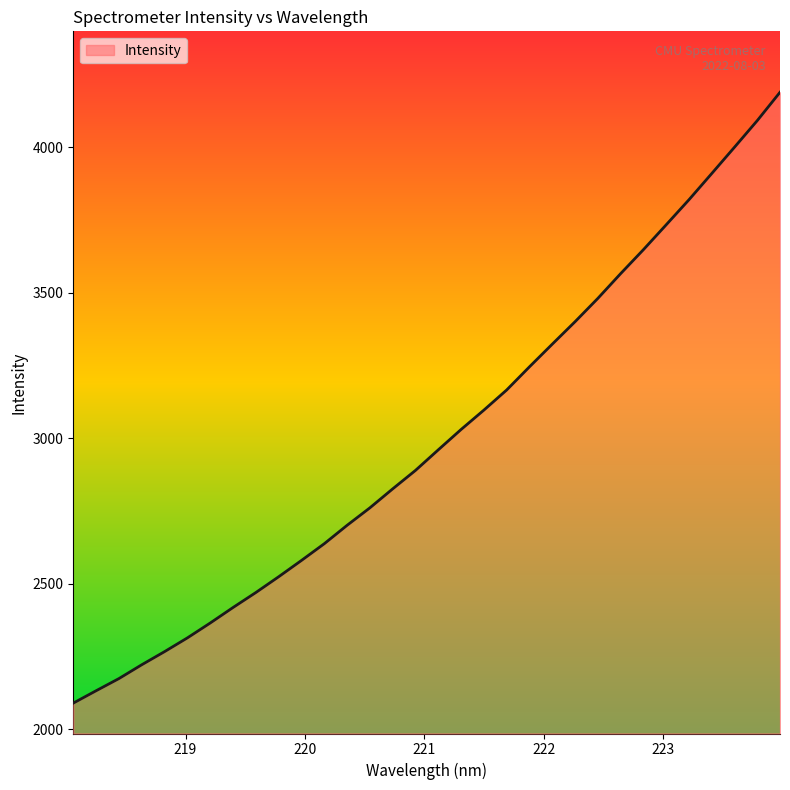

What is the greatest value displayed?

4189.0